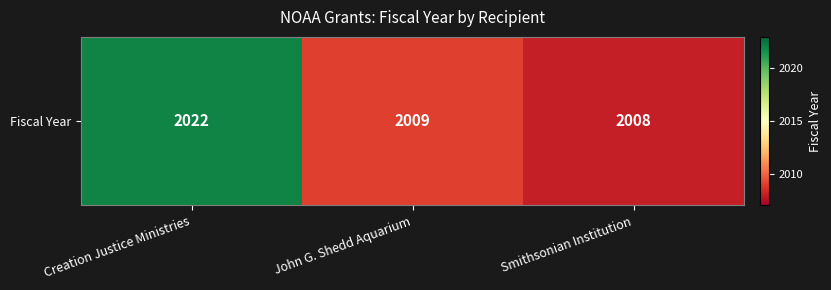

List the labels in order of value, largest first.

Creation Justice Ministries, John G. Shedd Aquarium, Smithsonian Institution